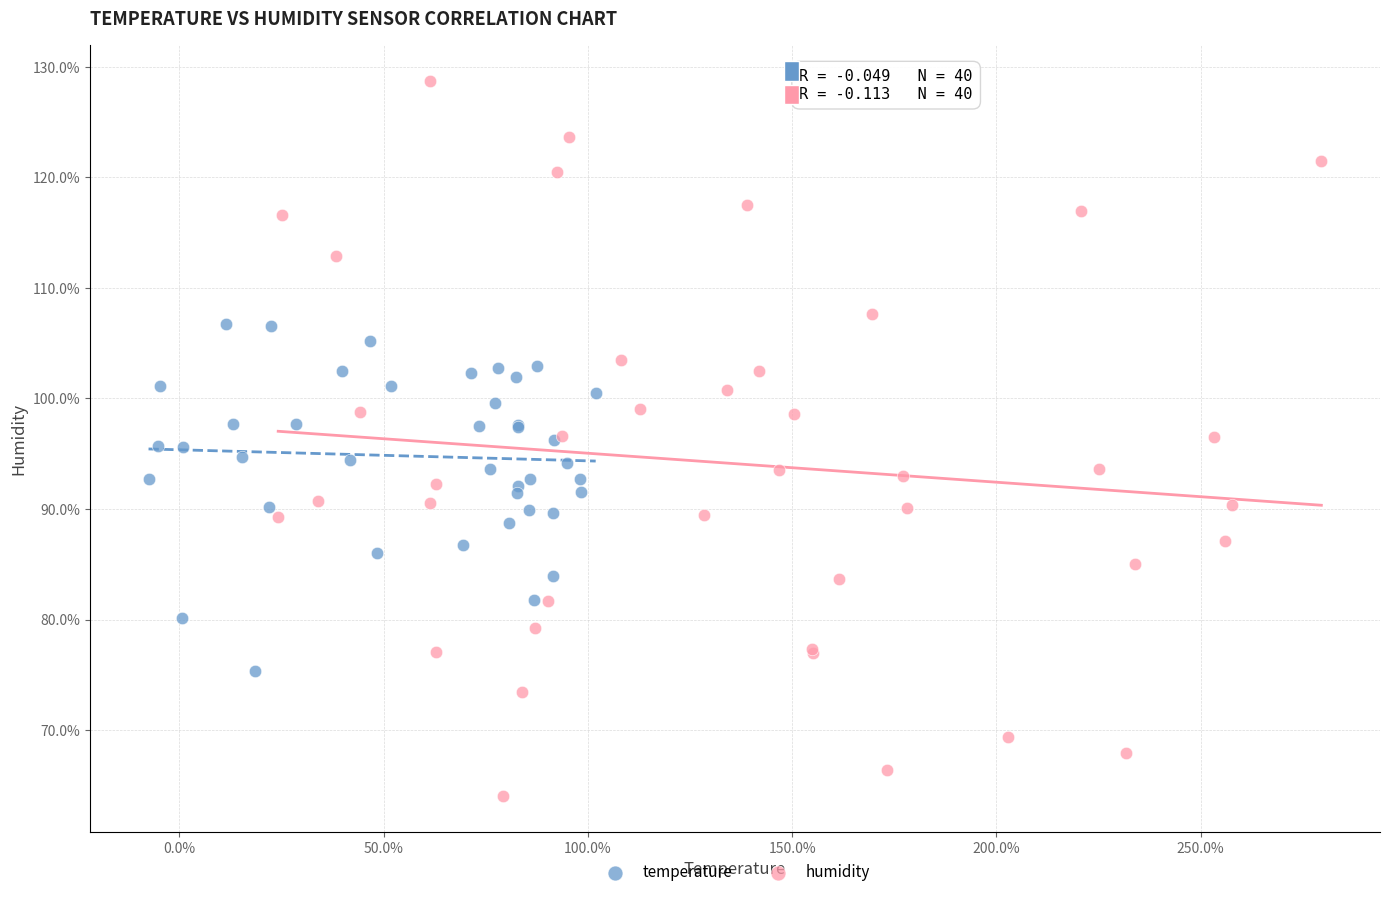

What are all the series names shown in the legend?

temperature, humidity